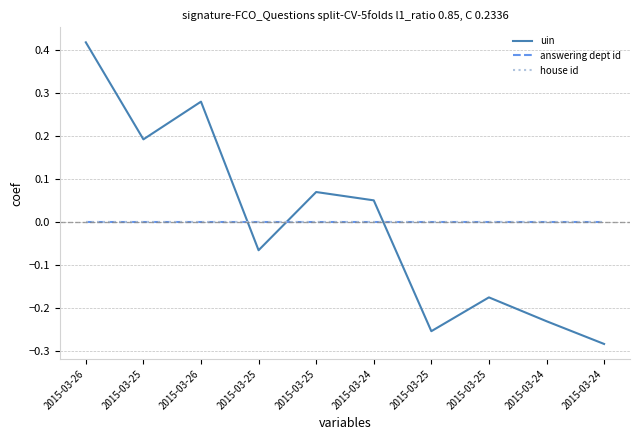

Does the chart have visible grid lines?

Yes